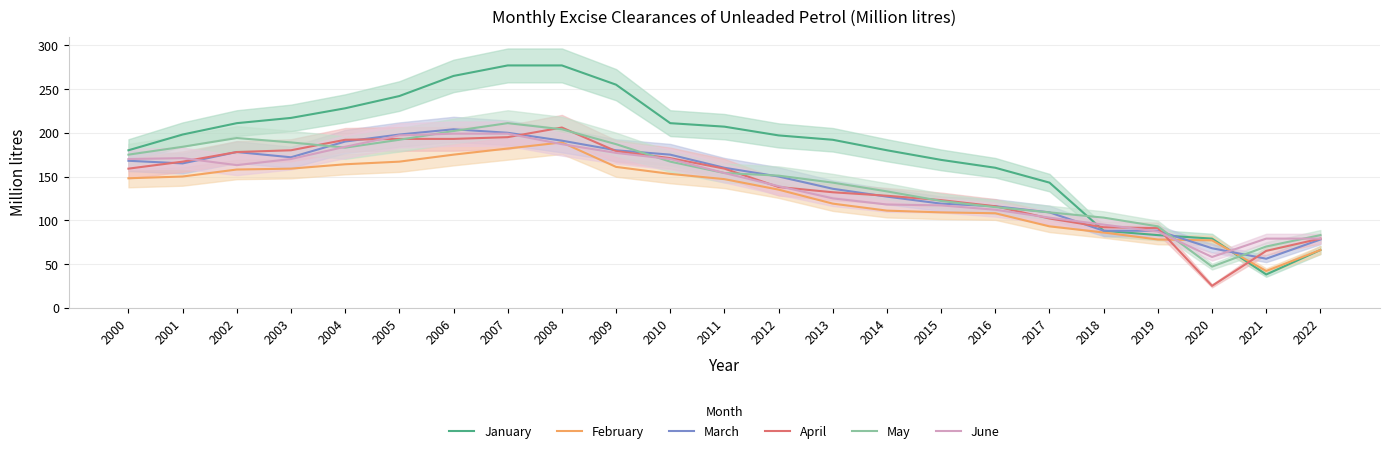

What is the sum of all June values?

3253